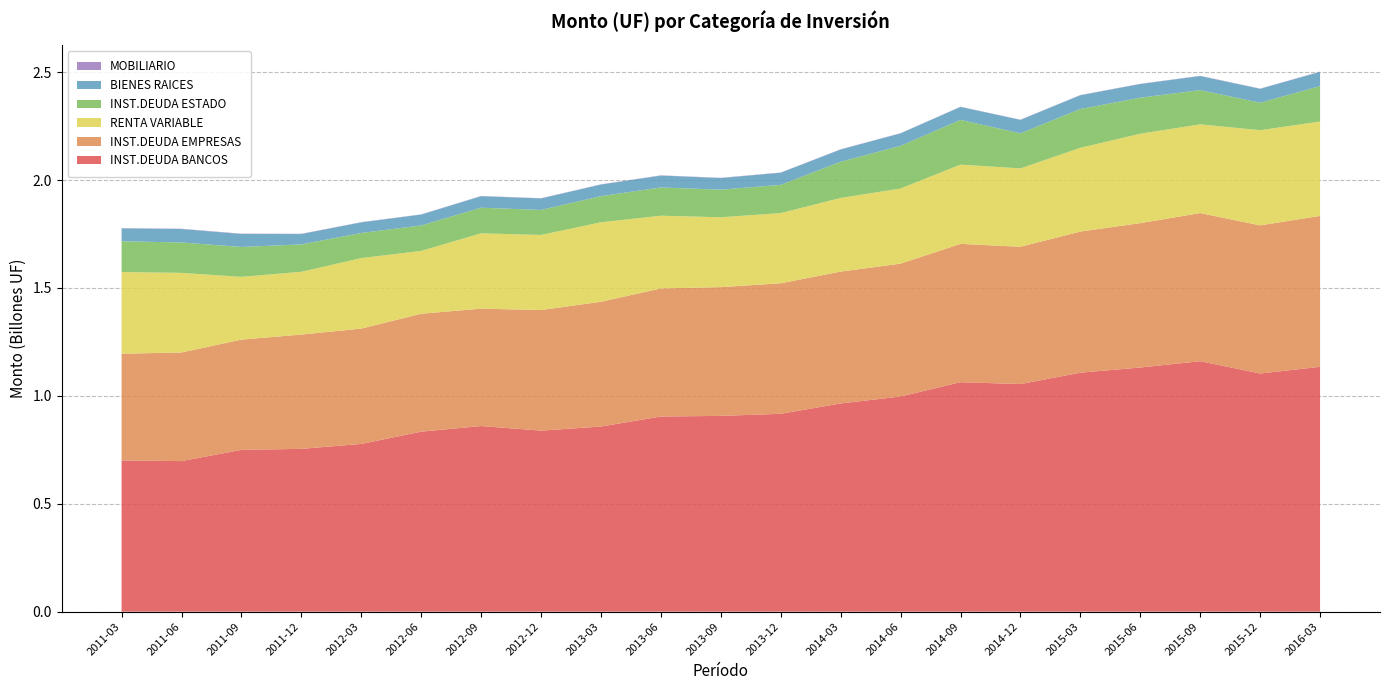

Reading right to left, extract all data points from this chart.

INST.DEUDA BANCOS: 1134557063.6	1103699288.0	1160566998.2	1131309156.1	1107365144.8	1054719947.9	1063258699.8	997022581.0	964753651.2	916894118.2	907144412.9	904262290.2	857854866.0	838895747.8	860125038.2	834064146.6	777175969.8	754364491.9	749800273.4	697619997.2	700676837.3
INST.DEUDA EMPRESAS: 699303905.8	686282643.8	686412271.7	669133079.9	653890079.6	636114997.9	640998210.6	615676015.0	611150131.5	604835373.3	596597789.0	593468226.8	578087221.4	558700696.7	543870015.4	546355438.2	534463280.3	529649922.9	510759865.8	503407115.2	494550364.3
RENTA VARIABLE: 437317117.9	440984182.0	411152292.9	414272527.7	388162996.7	363094164.2	367278358.6	348141068.6	341154328.5	325178979.8	323851139.2	337016372.2	368362548.8	347989583.1	349129108.1	291255996.8	326699374.6	290964755.7	290882887.8	368833075.1	378496923.8
INST.DEUDA ESTADO: 164274864.2	127349734.2	158664563.2	166897058.1	179902155.5	162607464.5	207196087.3	197747123.3	167817990.3	130809490.4	127770371.4	131027689.4	121121833.9	115895901.0	118724691.4	118044070.6	116426619.2	126748935.6	138590290.8	140785062.2	142807605.9
BIENES RAICES: 65884533.5	64465374.8	65275576.6	63399695.0	63699845.3	62285160.7	60134394.7	57801497.8	56800227.4	56225537.8	53972830.8	55022023.3	53792937.5	53349819.5	53363554.9	50373386.8	49169097.2	47956249.6	60201047.9	62426016.4	59482707.8
MOBILIARIO: 1036941.4	1011962.3	1001370.3	1014536.8	1020744.6	1016354.2	959990.3	969959.8	995760.8	1049185.5	1039299.2	1041386.7	1059133.2	1046640.3	986438.1	946187.8	1028470.8	1323054.2	1337721.3	1286242.8	1289840.1